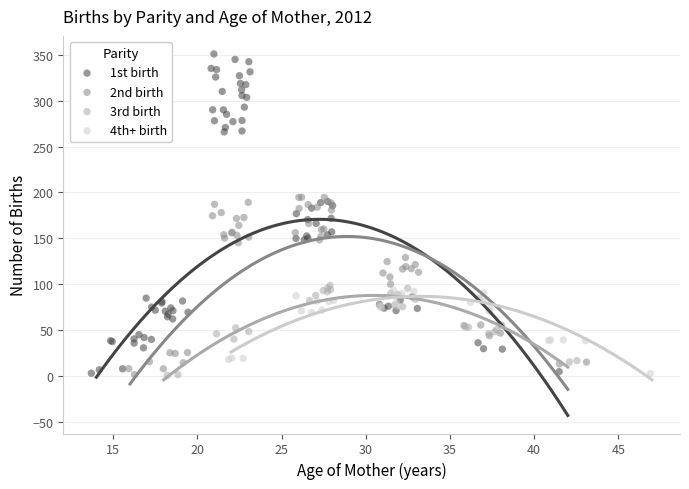

Which series contains the highest Y value?

1st birth